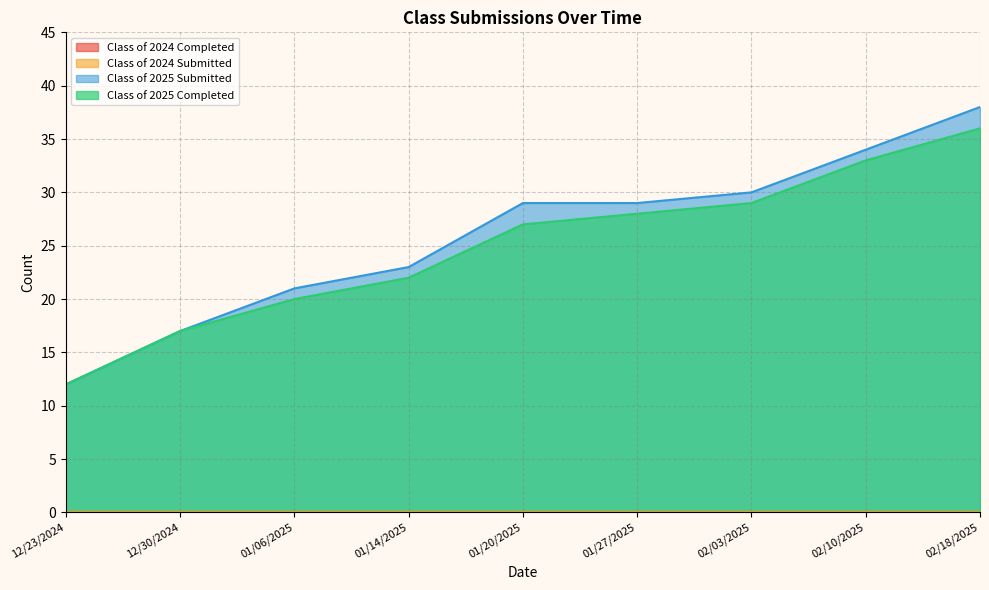

True or false: Class of 2025 Submitted and Class of 2025 Completed cross at least once.

False